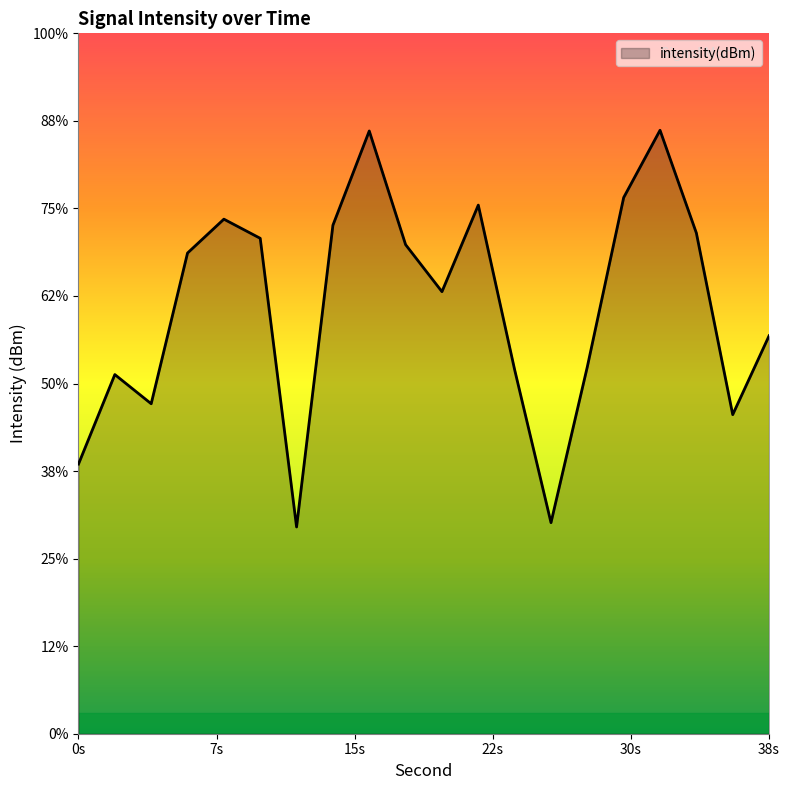

Is it true that the value at 16 is -36.9?

False